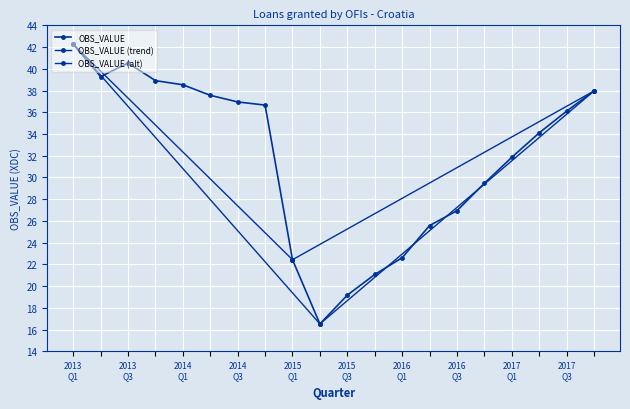

The chart shows a value of 24.7 at 2013-Q4. True or false?

False